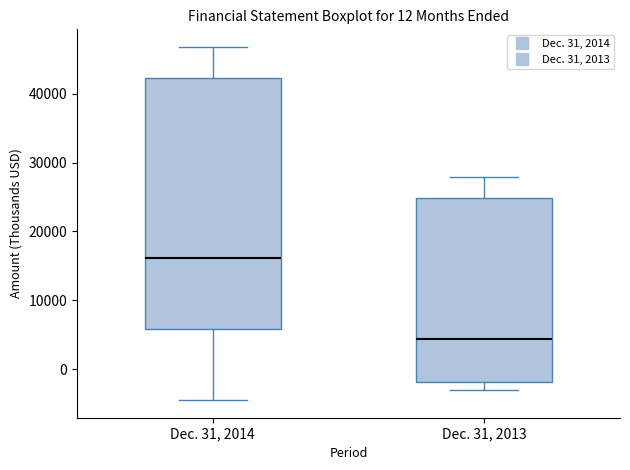

Which box is the tallest, from its lower edge to its upper edge?

Dec. 31, 2014